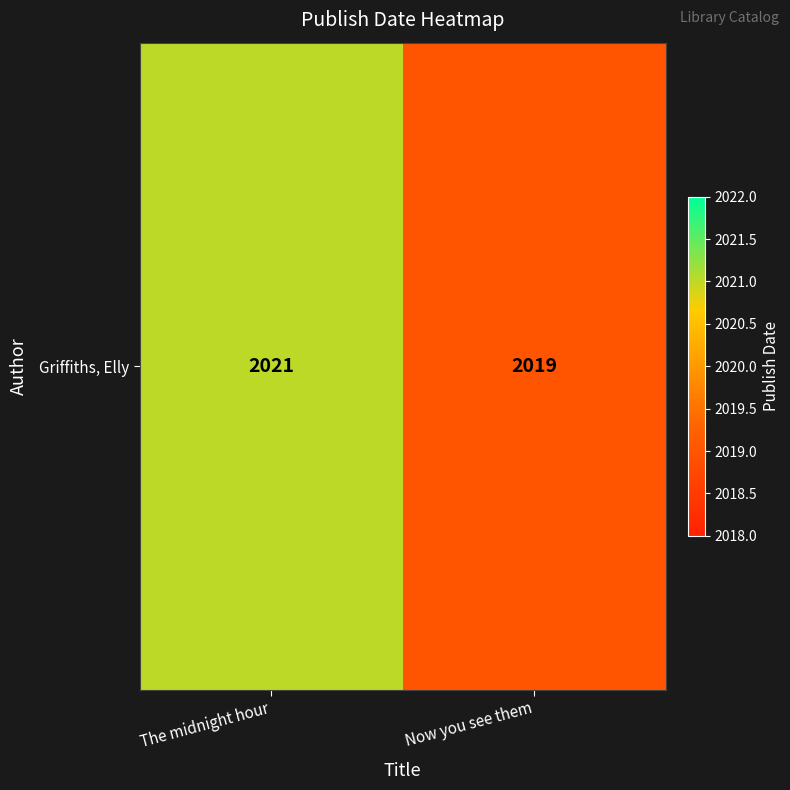

What is the difference between the values at Now you see them and The midnight hour?

2